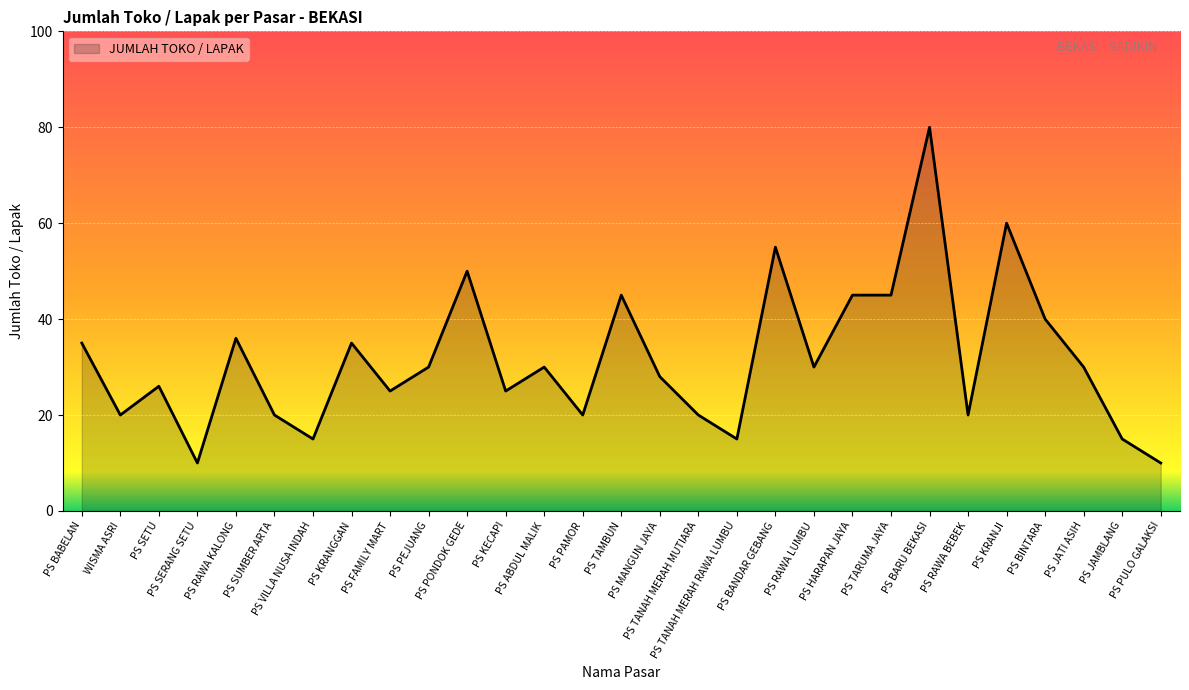

The chart shows a value of 26 at PS SETU. True or false?

True